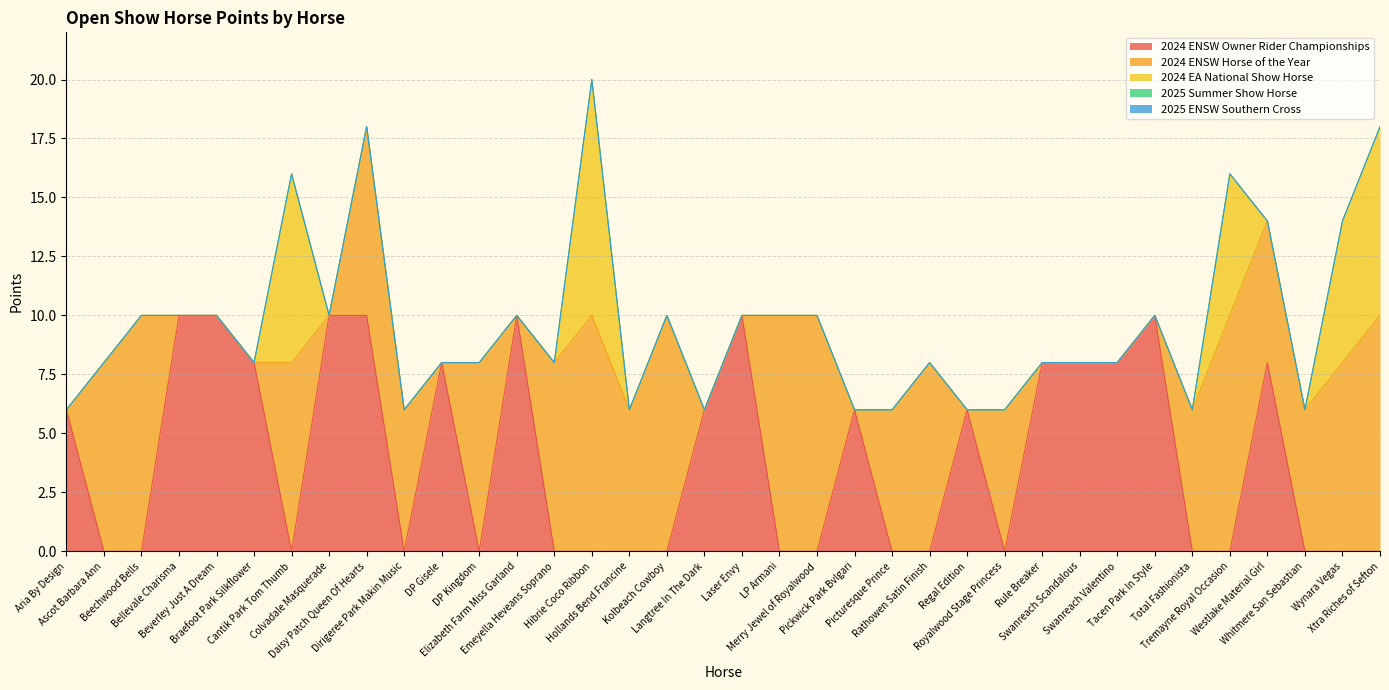

Which series has the widest spread of values?

2024 ENSW Owner Rider Championships